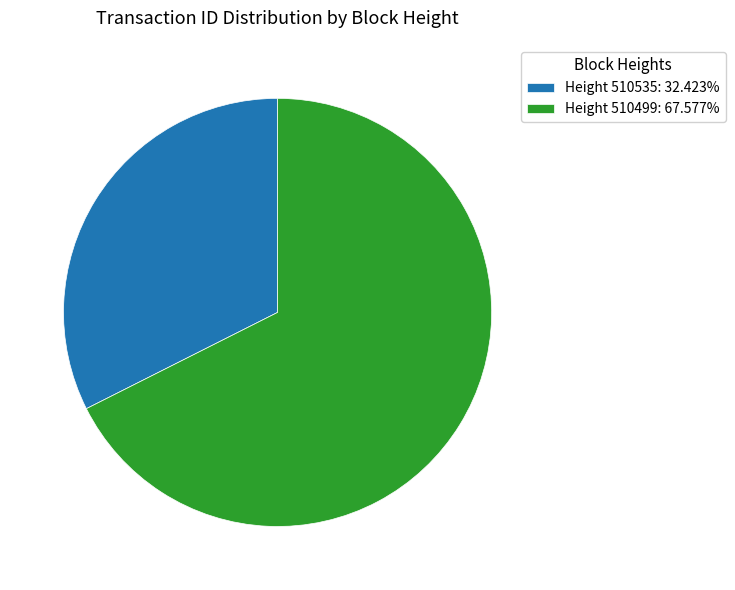

Do Height 510535: 32.423% and Height 510499: 67.577% together represent more than half of the pie?

Yes